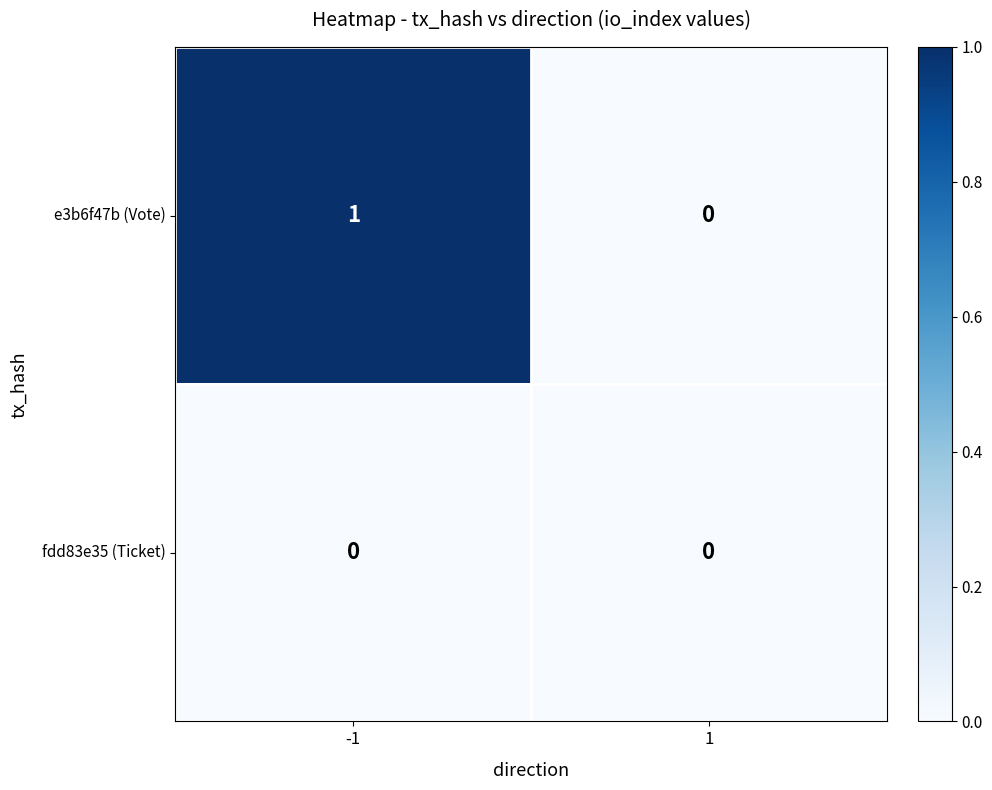

Reading left to right, extract all data points from this chart.

e3b6f47b (Vote): -1=1	1=0
fdd83e35 (Ticket): -1=0	1=0